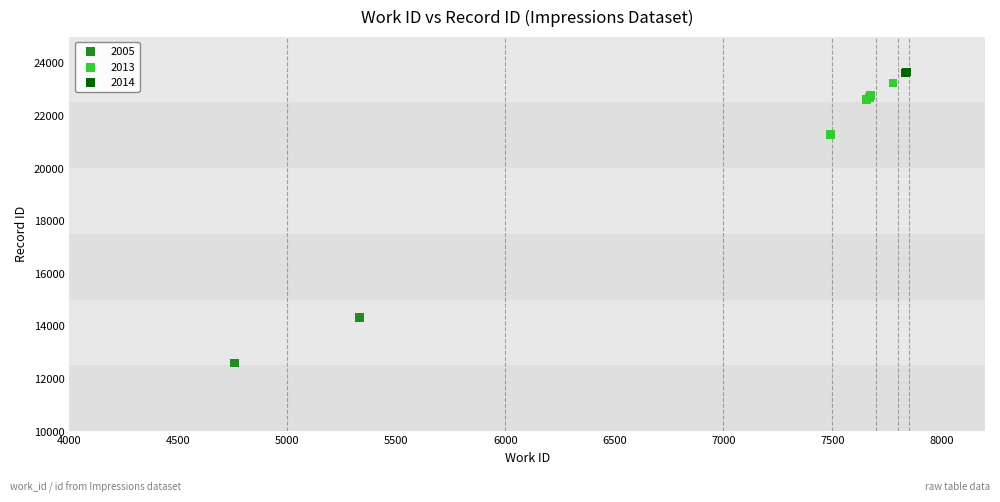

Which series contains the lowest Y value?

2005